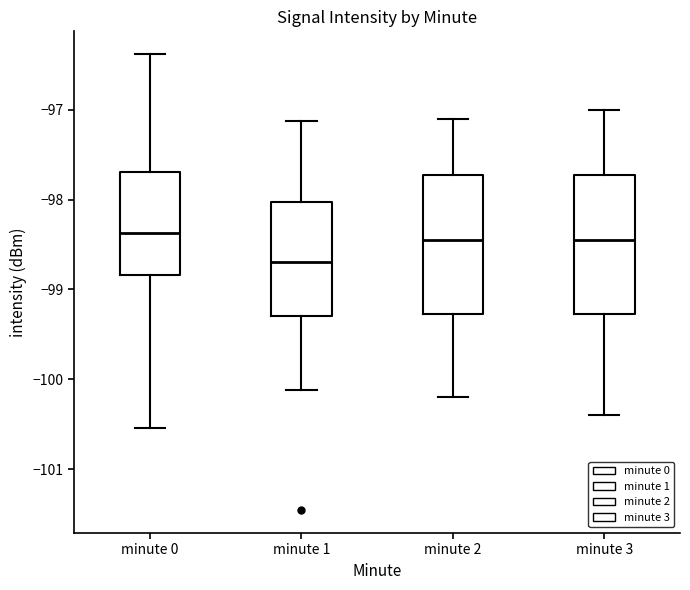

Reading left to right, read every box against the y-axis: the position of its median line, the range the box covers, and the ends of its whiskers. The values are not printed on the chart, so give them approximately, as read against the axis.

minute 0: median -98.4, box -98.8 to -97.7, whiskers -100.5 to -96.4
minute 1: median -98.7, box -99.3 to -98.0, whiskers -100.1 to -97.1
minute 2: median -98.4, box -99.3 to -97.7, whiskers -100.2 to -97.1
minute 3: median -98.4, box -99.3 to -97.7, whiskers -100.4 to -97.0